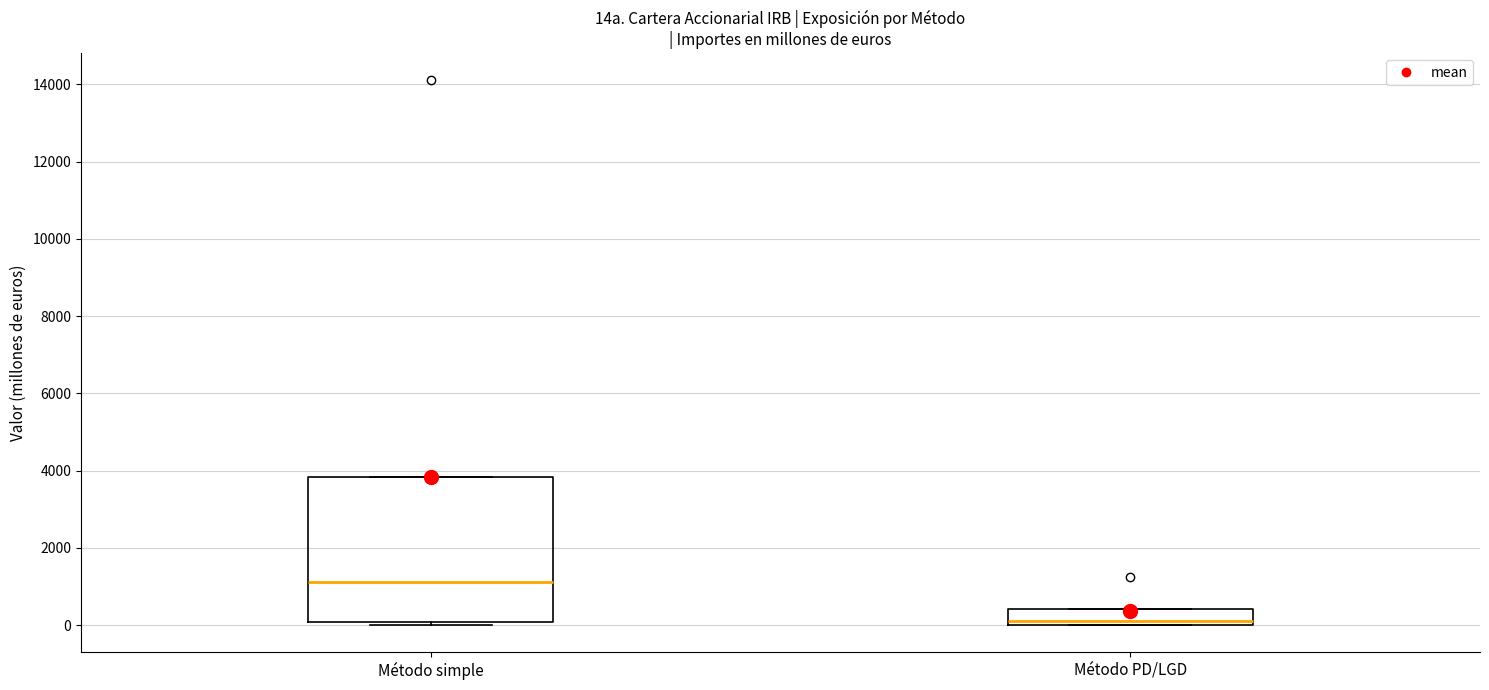

Comparing the boxes themselves (not the whiskers), which one is the tallest?

Método simple